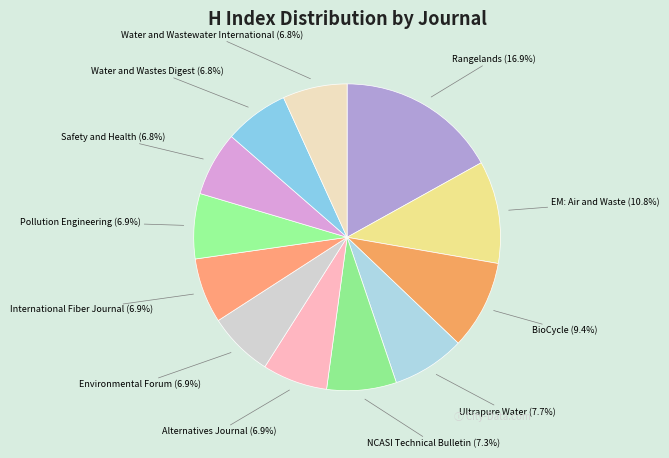

Which slice is the largest?

Rangelands